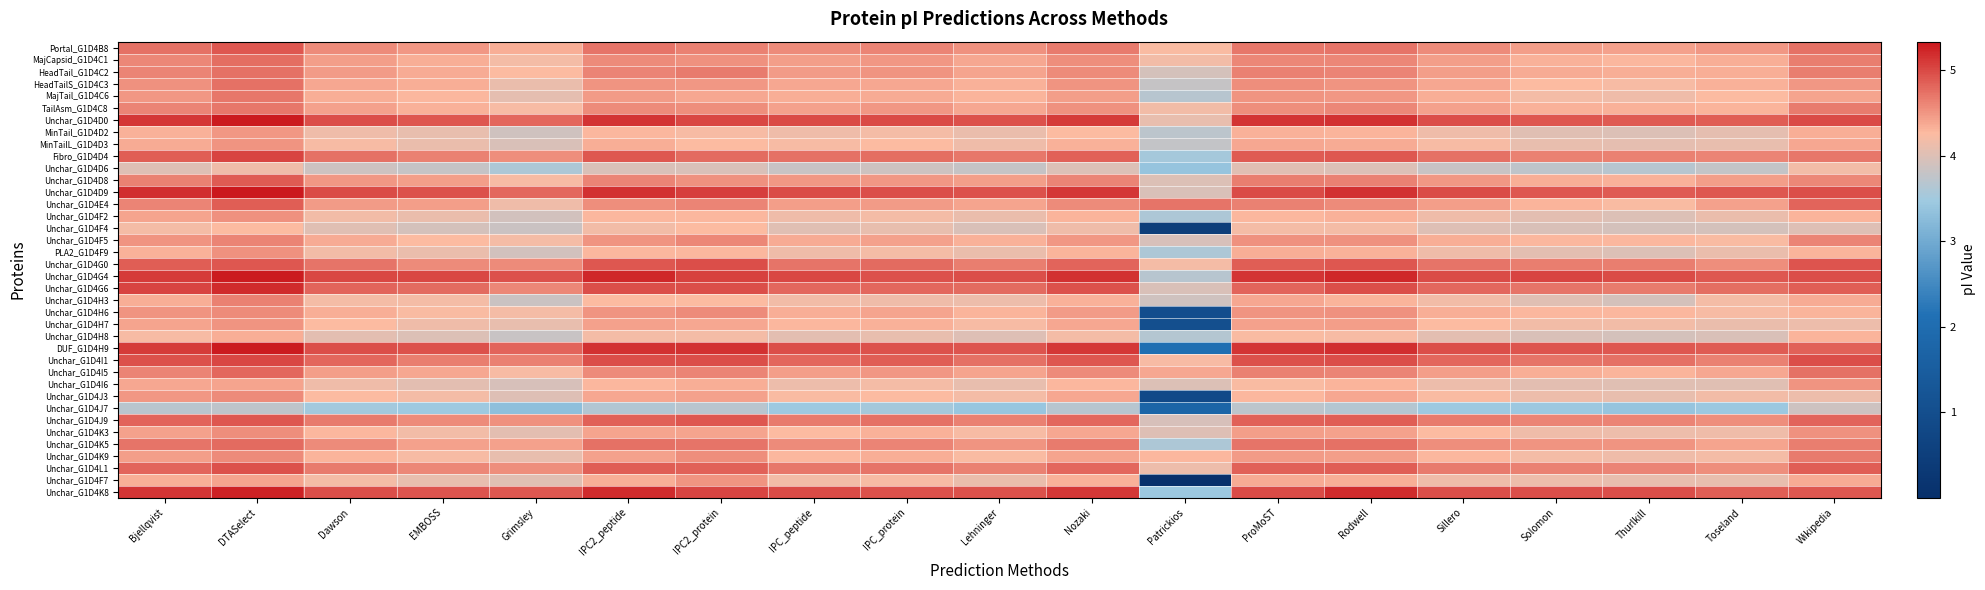

Which series has the widest spread of values?

Unchar_G1D4F7